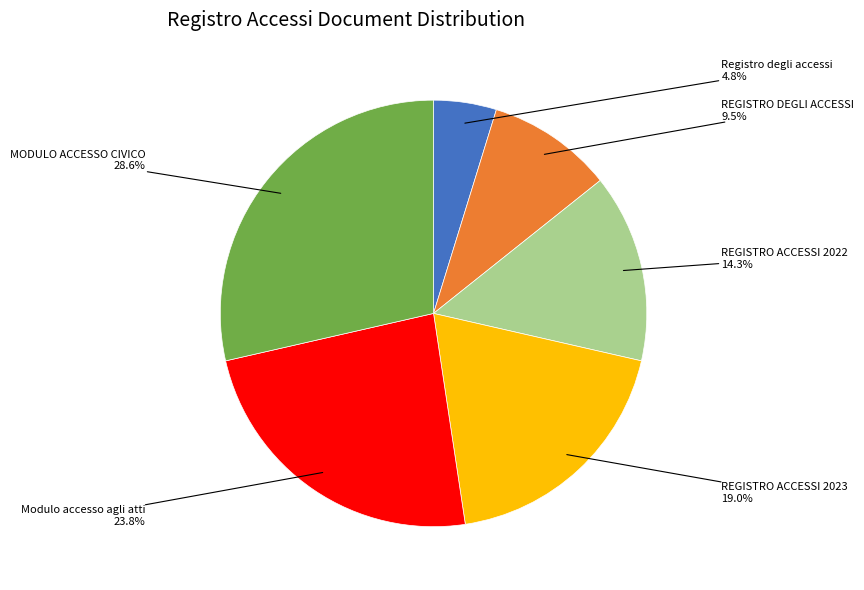

Which category has the smallest portion of the pie?

Registro degli accessi